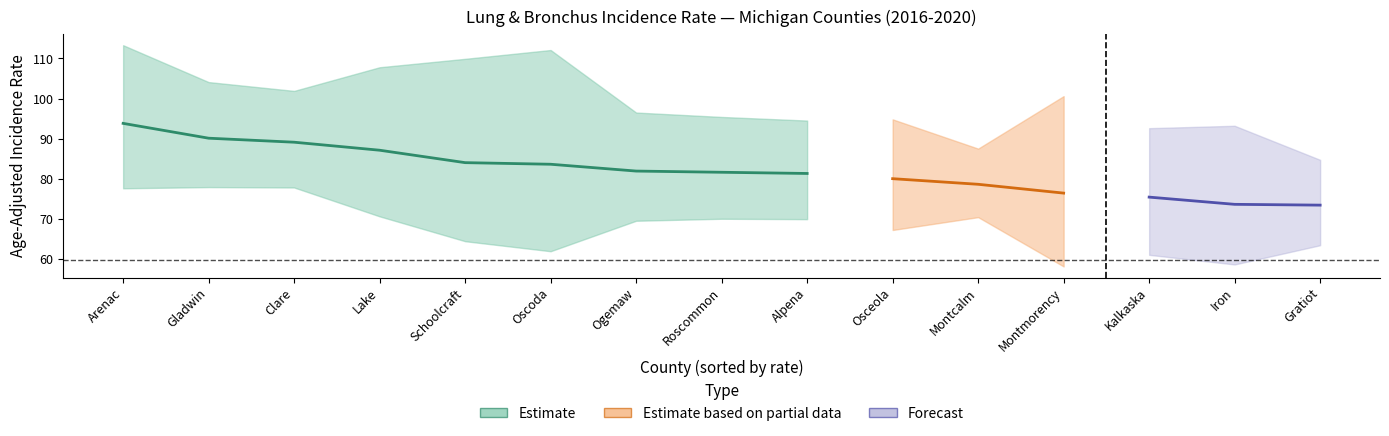

How many data points in Lower 95% CI are above 69?

8